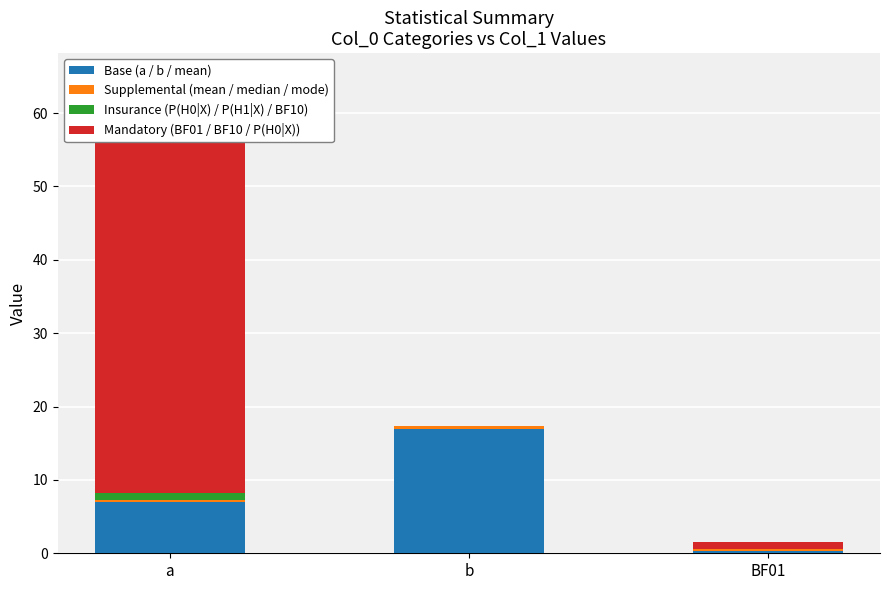

What is the value of the Base (a / b / mean) bar at the 2nd from the left?

17.0